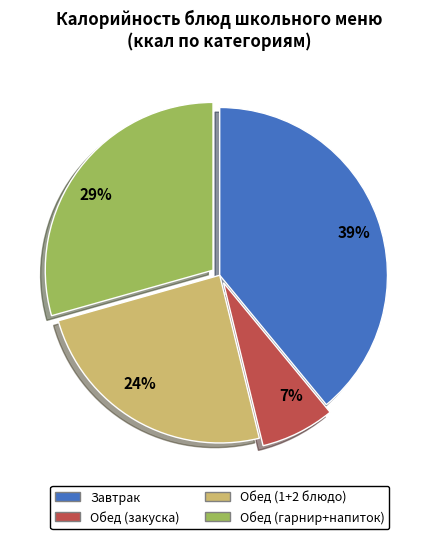

To the nearest percent, what percentage of the pie is 7%?

7%